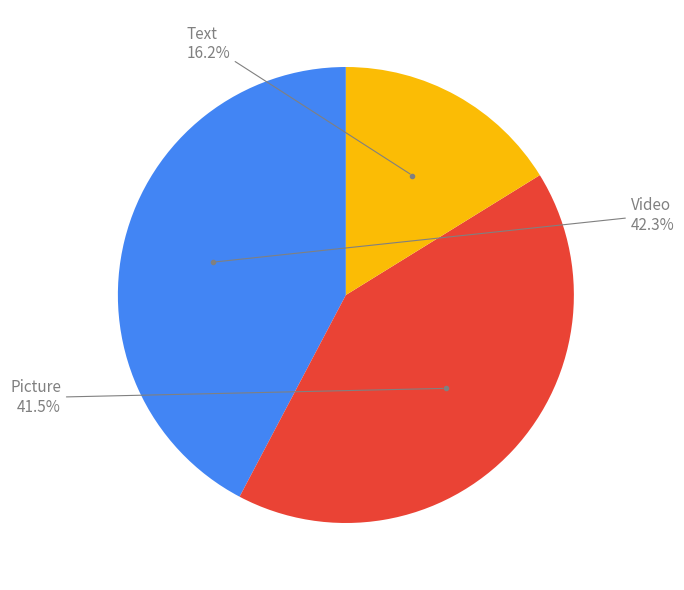

Is there any slice that represents more than half of the pie?

No